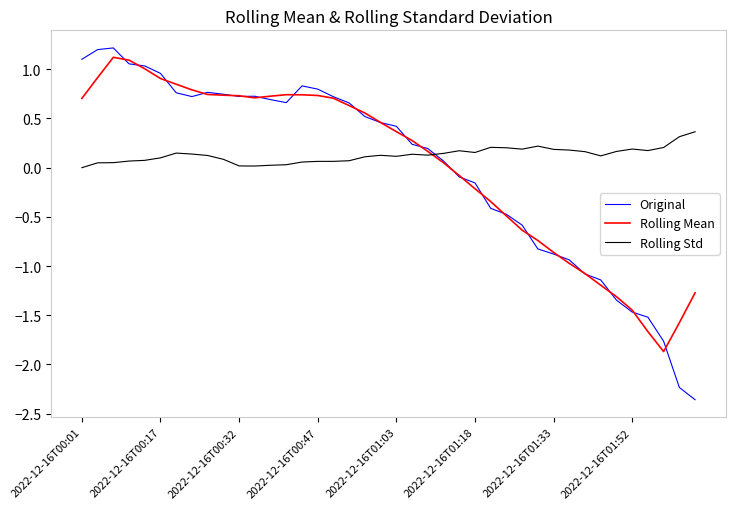

Which series has the largest range (max minus min)?

Original